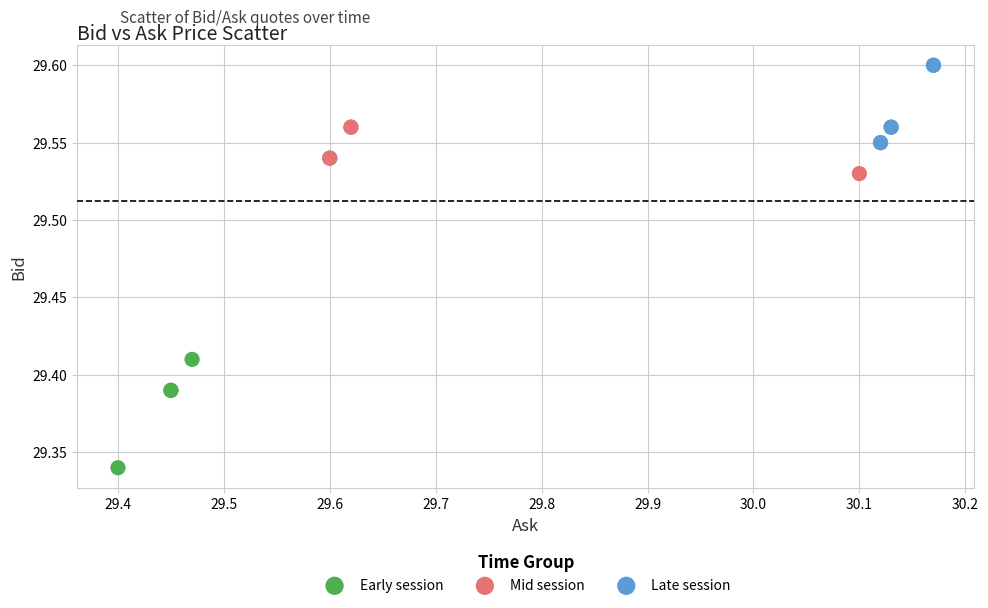

Which series reaches the minimum Y coordinate?

Early session